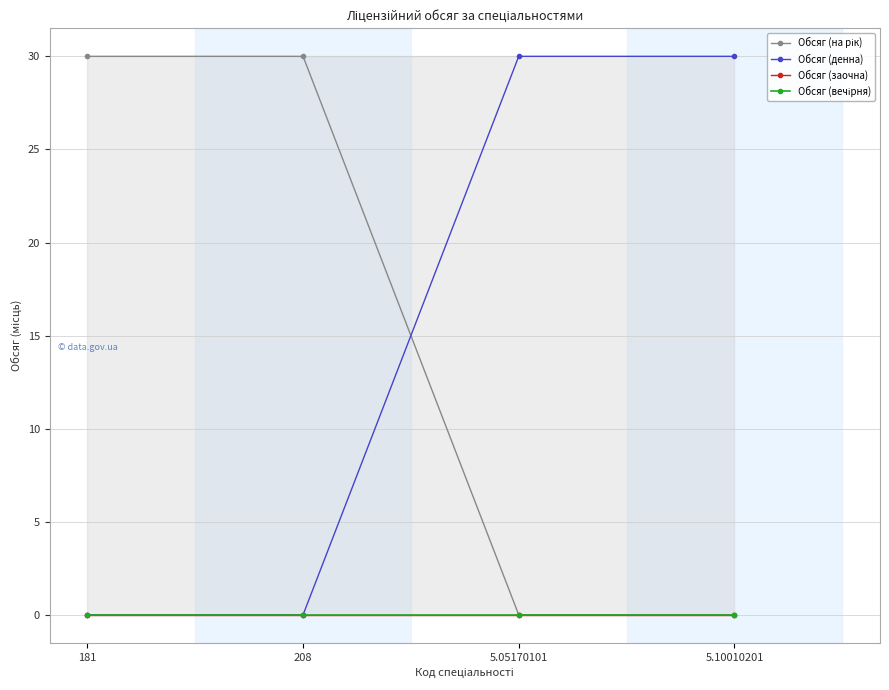

Reading right to left, transcribe all the data shown in this chart.

Обсяг (на рік): 5.10010201=0	5.05170101=0	208=30	181=30
Обсяг (денна): 5.10010201=30	5.05170101=30	208=0	181=0
Обсяг (заочна): 5.10010201=0	5.05170101=0	208=0	181=0
Обсяг (вечірня): 5.10010201=0	5.05170101=0	208=0	181=0